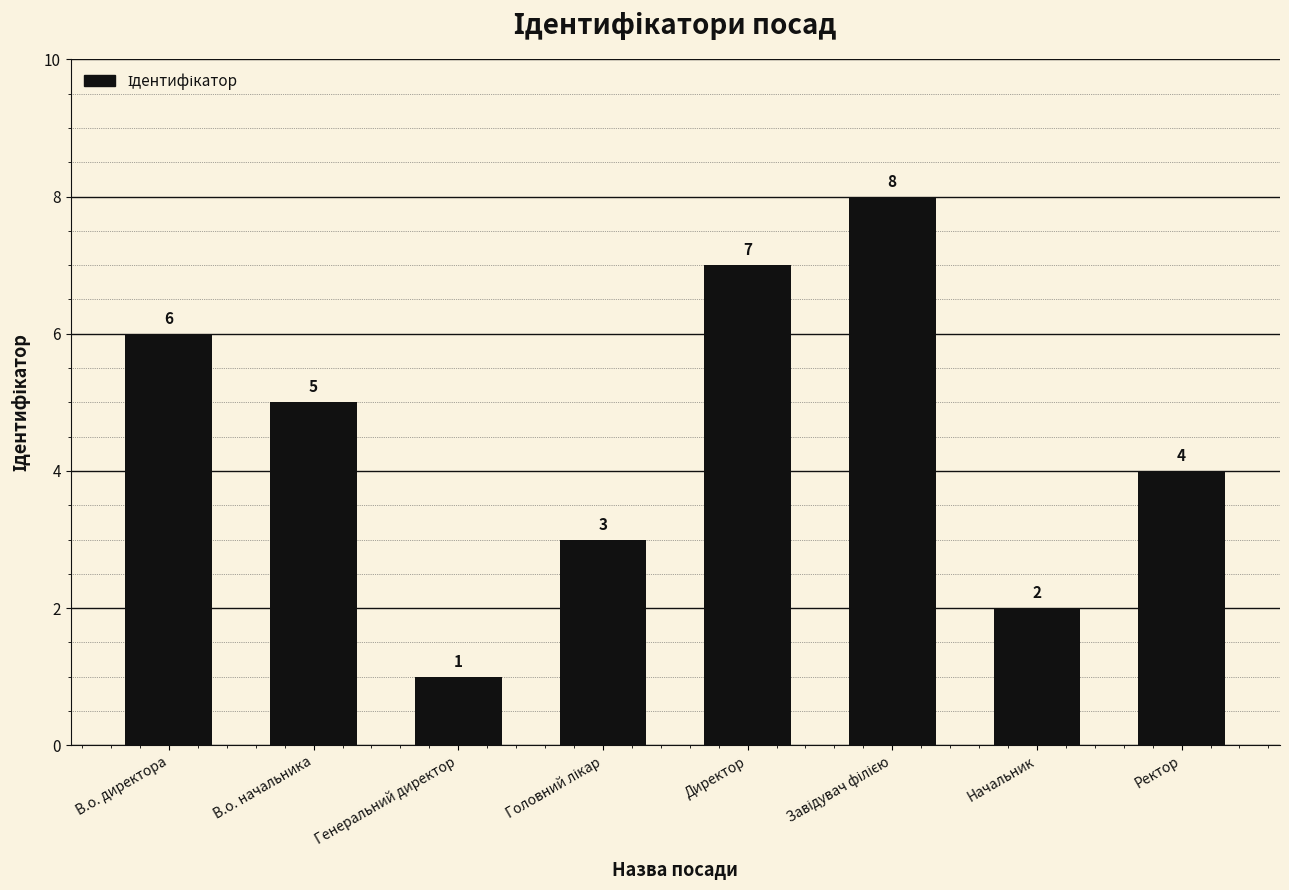

Approximately how many times larger is the value at В.о. начальника compared to В.о. директора?

0.8